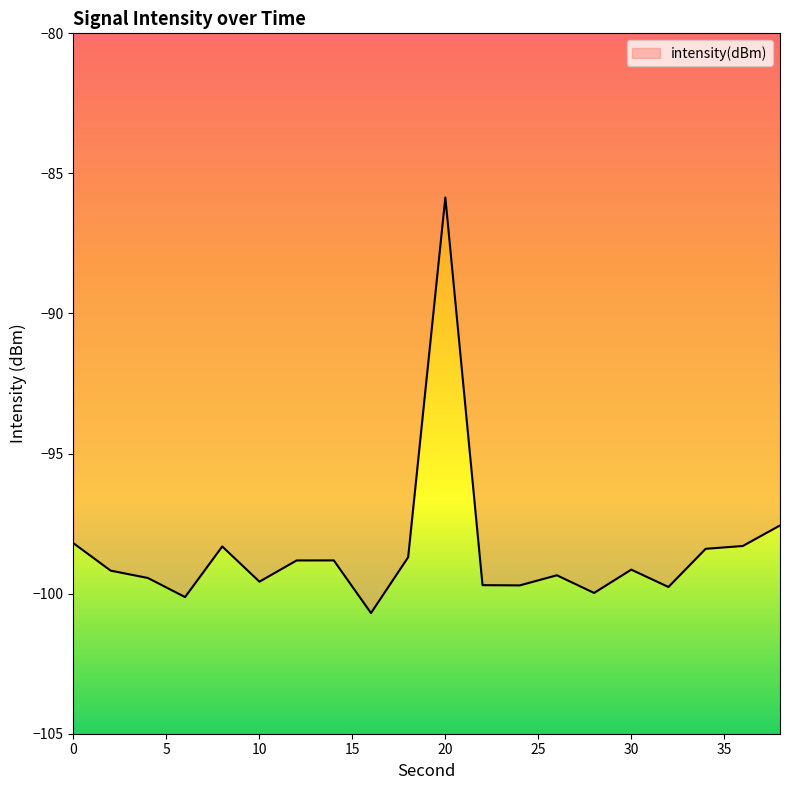

What is the maximum value shown in the chart?

-85.9